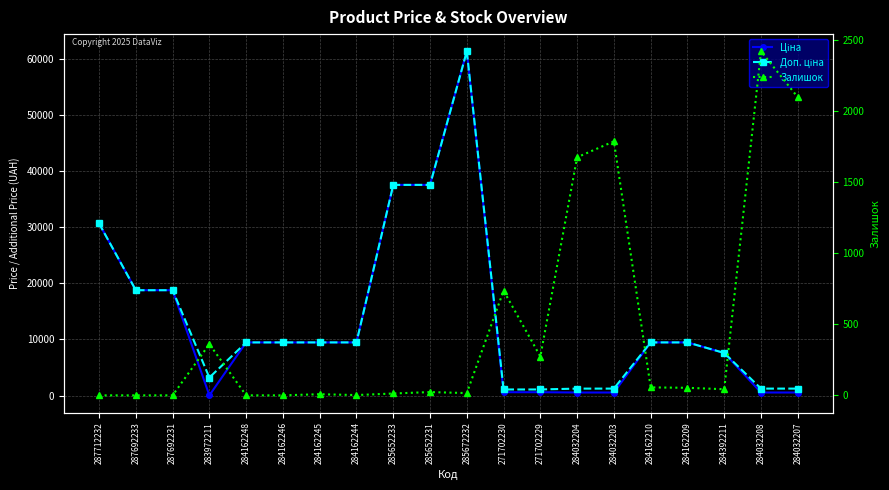

What is the difference between the second highest and minimum values in the Доп. ціна series?

36512.0